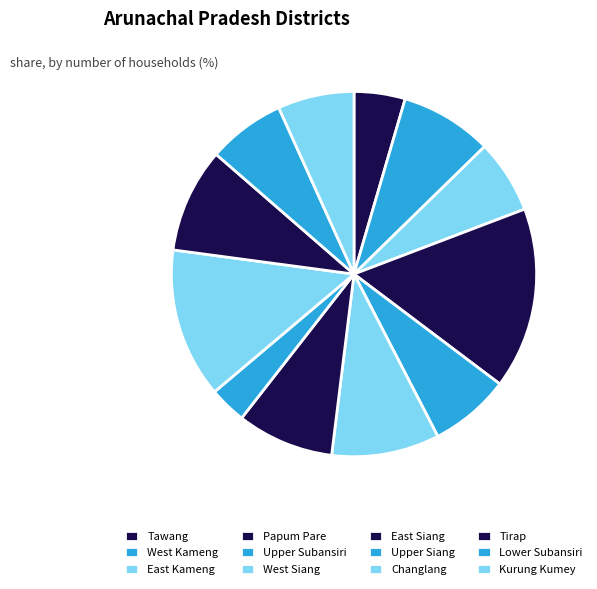

Is it true that Upper Subansiri is 18% of the pie?

False